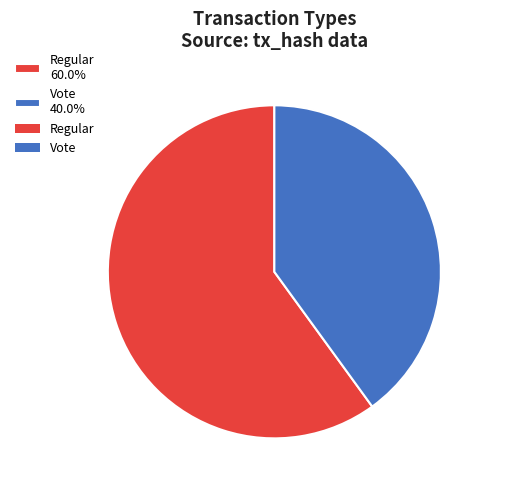

To the nearest percent, what percentage of the pie is Vote?

40%